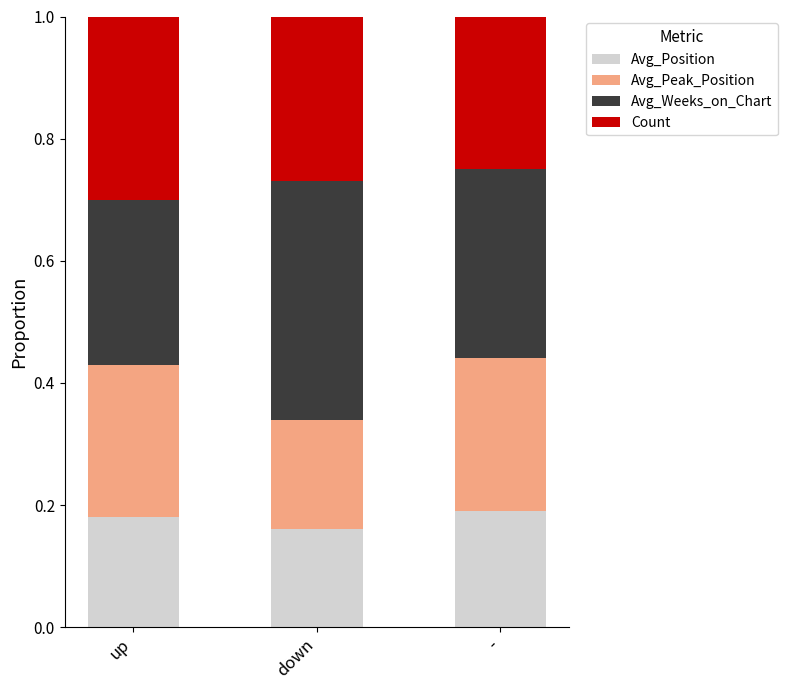

The Avg_Position series shows 0.1 at -. True or false?

False